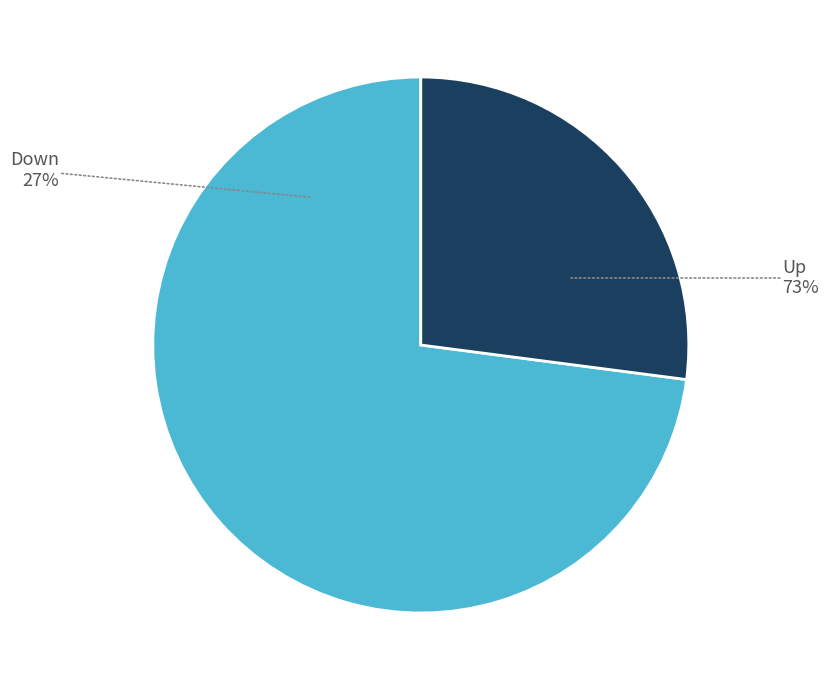

Which slice is the smallest?

Down